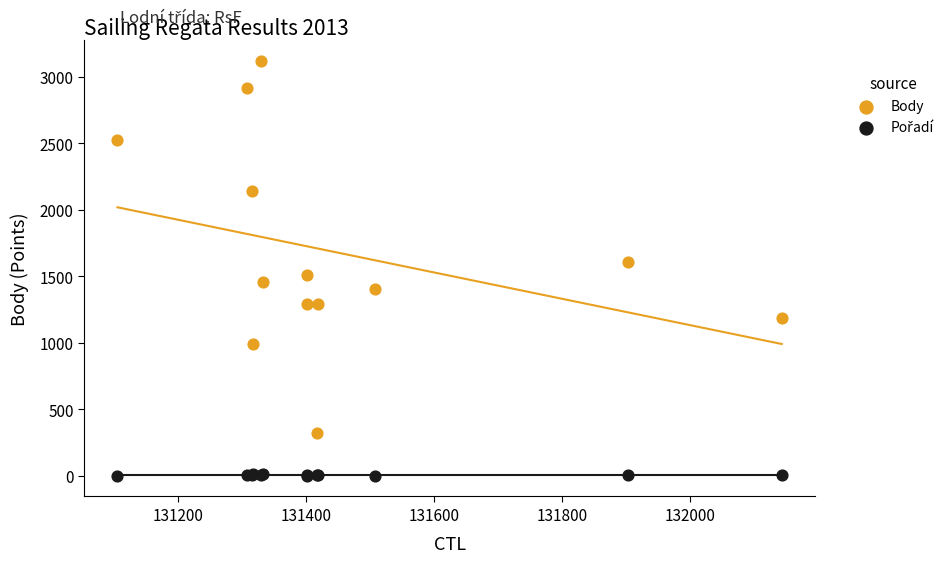

Which series contains the highest Y value?

Body